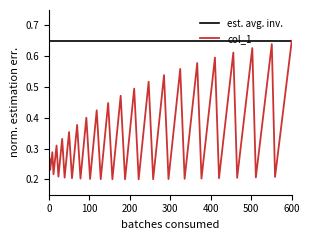

Rank the series by their average value, from highest to lowest.

est. avg. inv., col_1